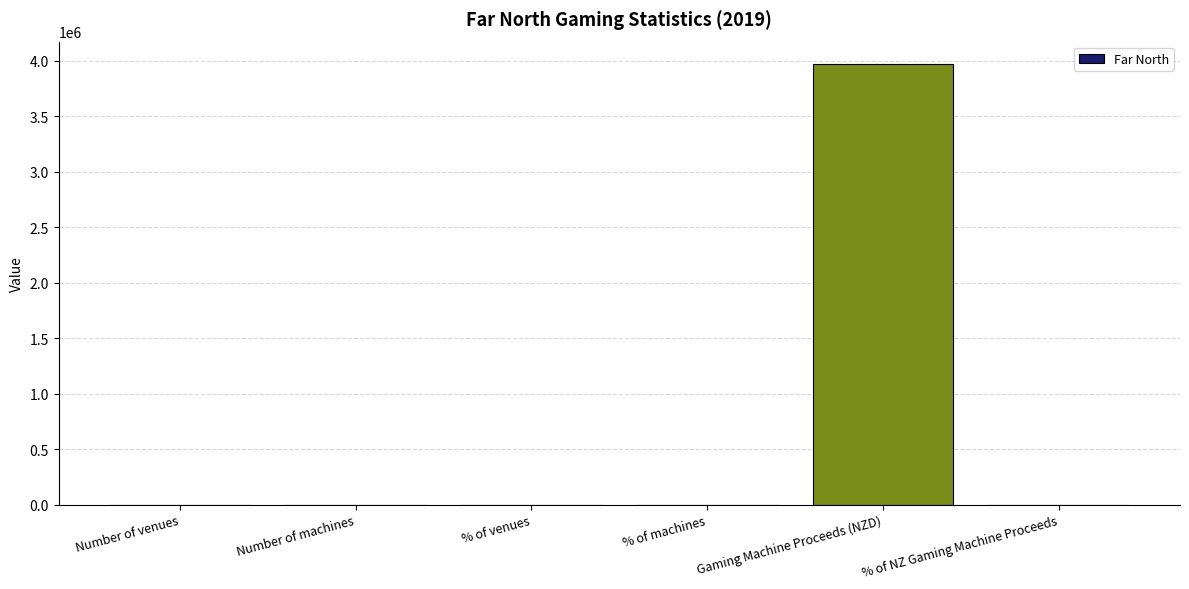

What is the greatest value displayed?

3972117.4